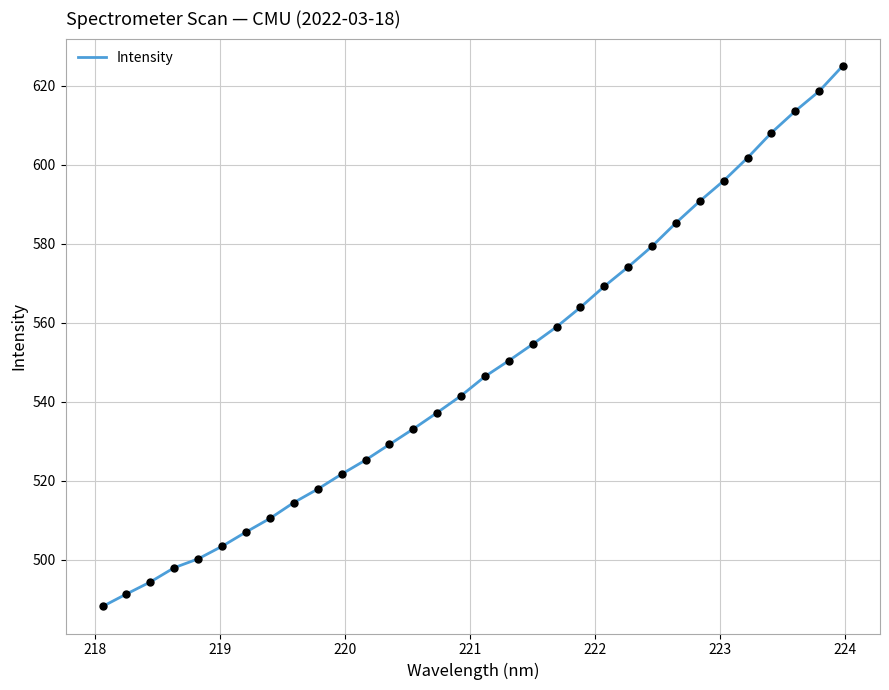

What is the maximum value shown in the chart?

625.1